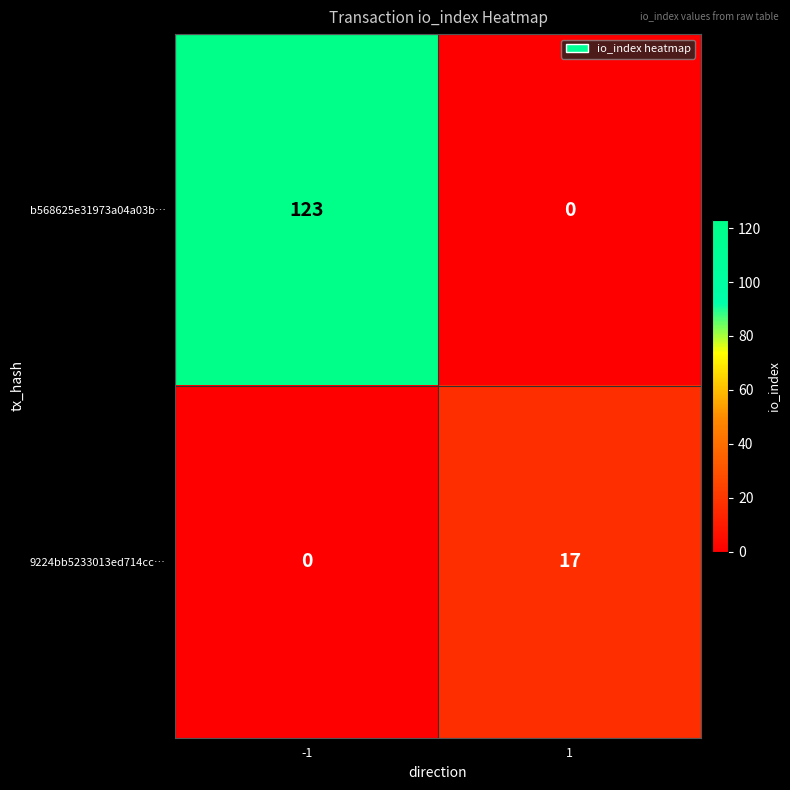

What is the difference between the maximum and minimum values in the b568625e31973a04a03b… series?

123